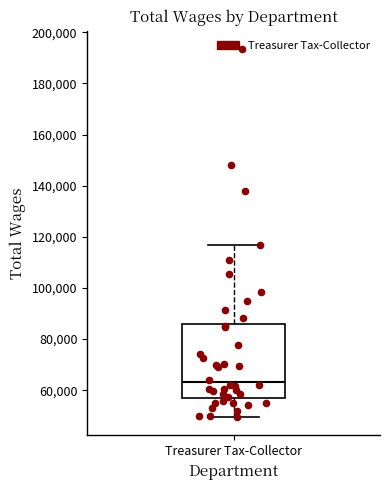

Transcribe this box plot: give where the median line is, the range the box spans, and where the two whiskers end, as read against the y-axis. The values are not printed on the chart, so give them approximately, as read against the axis.

median 64000, box 56000 to 86000, whiskers 50000 to 116000